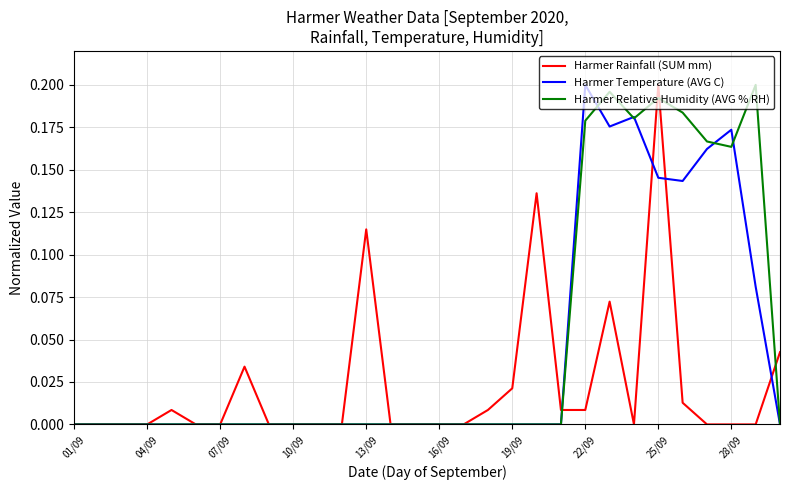

List the series in order of their overall mean, lowest first.

Harmer Rainfall (SUM mm), Harmer Temperature (AVG C), Harmer Relative Humidity (AVG % RH)